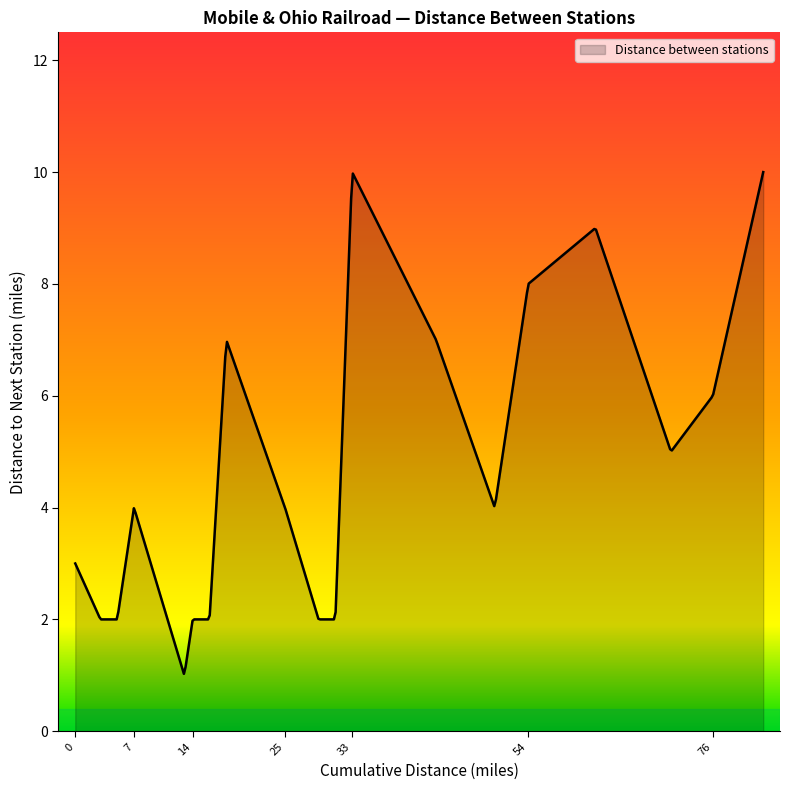

What is the greatest value displayed?

10.0